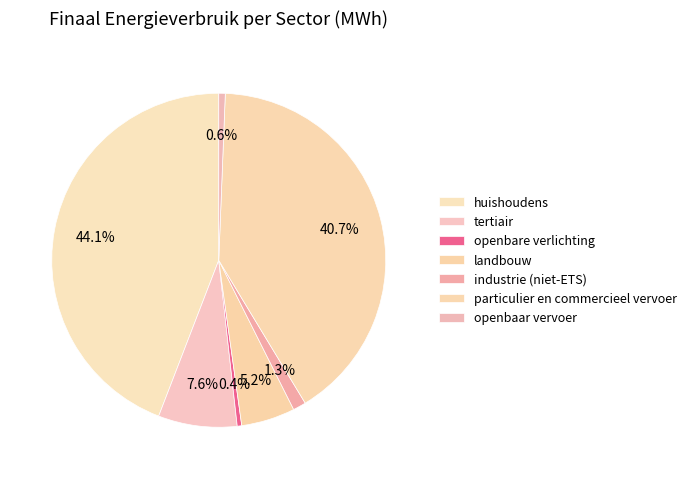

What is the smallest slice in the pie chart?

openbare verlichting